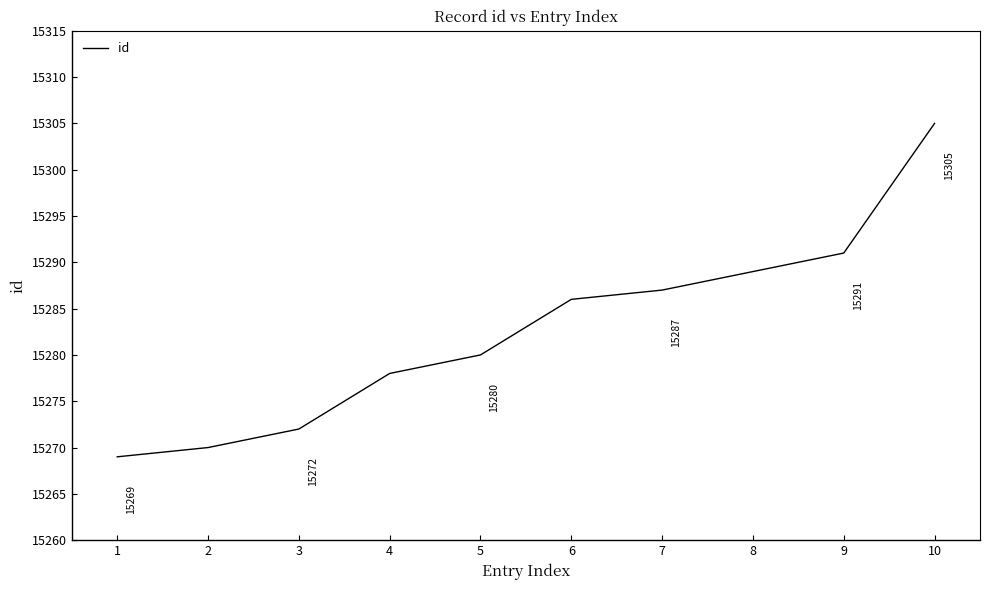

List the labels in order of value, largest first.

10, 9, 8, 7, 6, 5, 4, 3, 2, 1